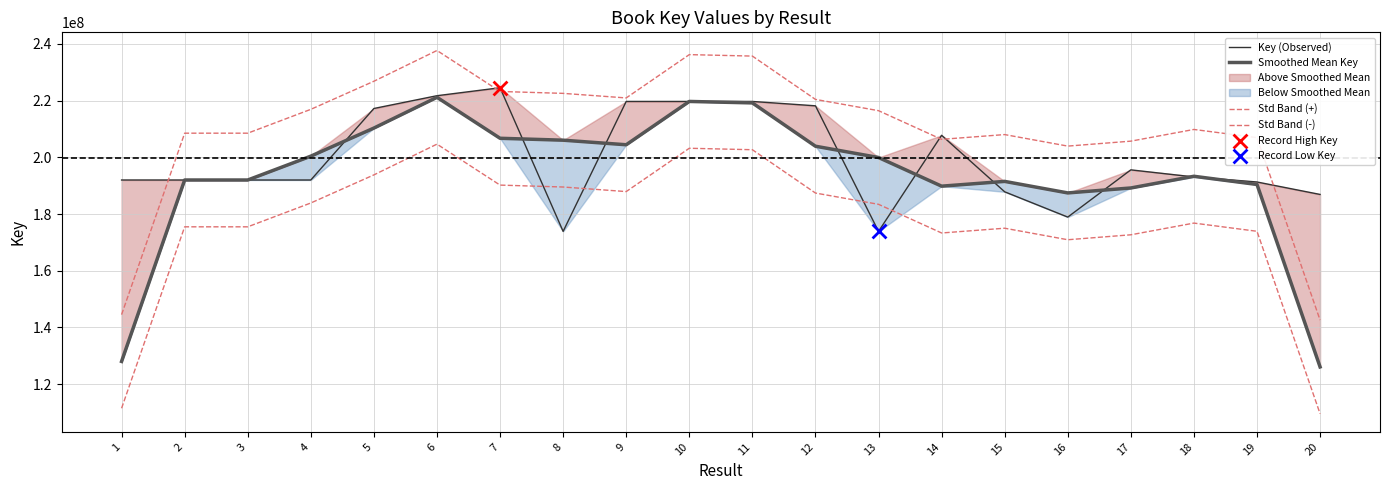

Is the value of Smoothed Mean Key at 13 greater than the value of Key (Observed) at 5?

No